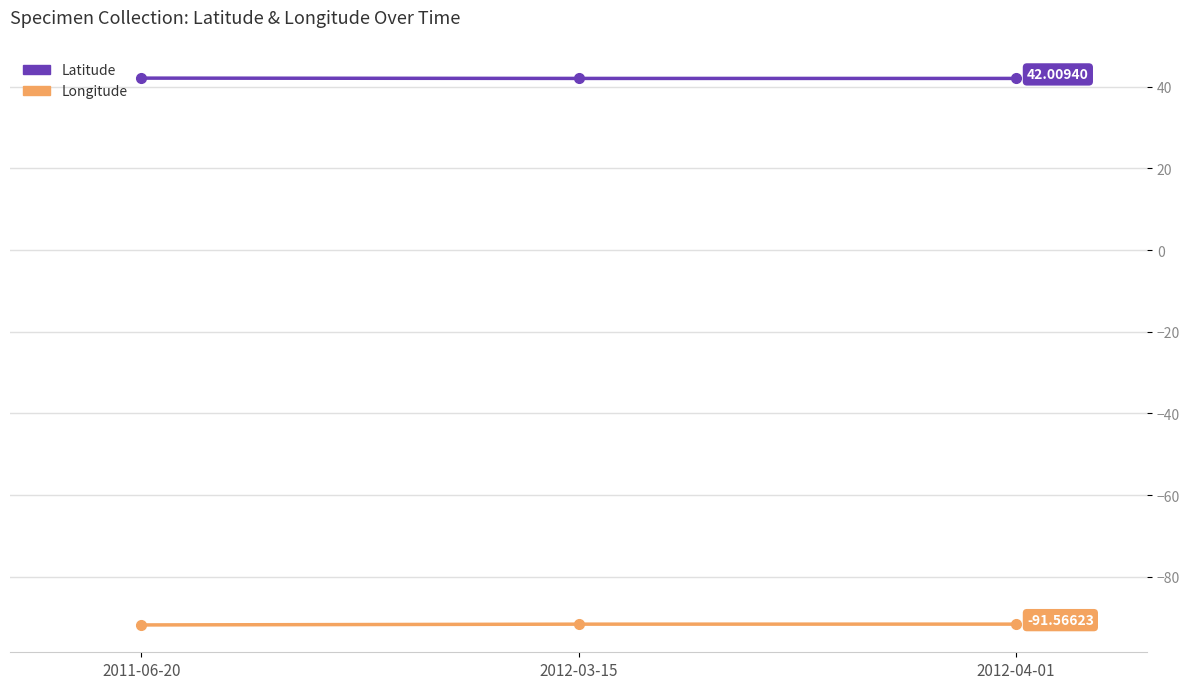

How many lines are shown in the chart?

2